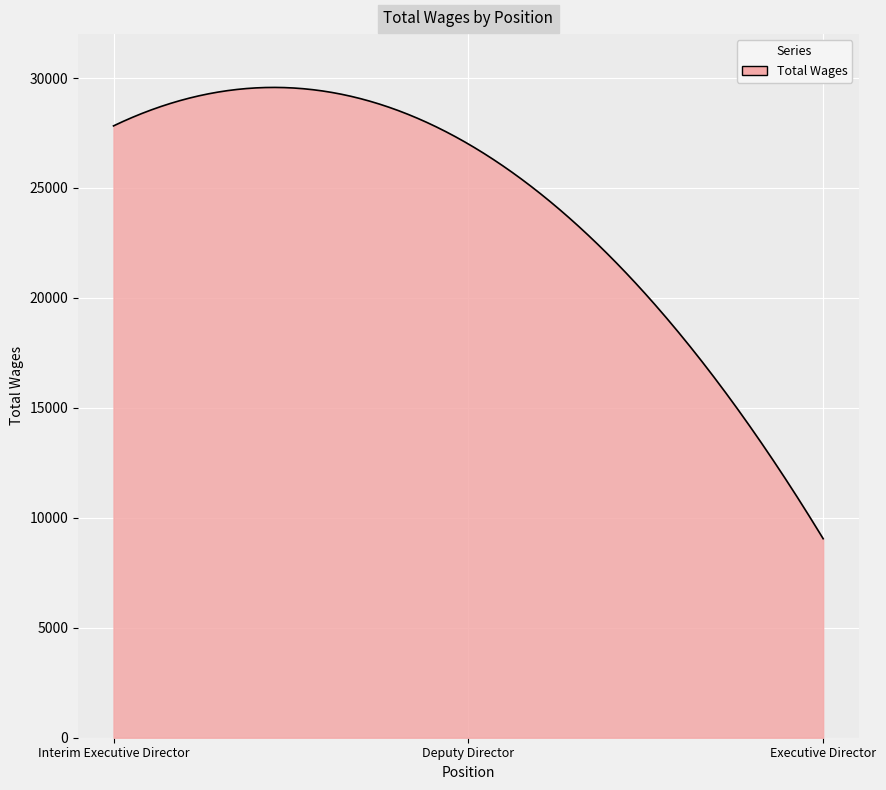

What is the average value?

24126.4